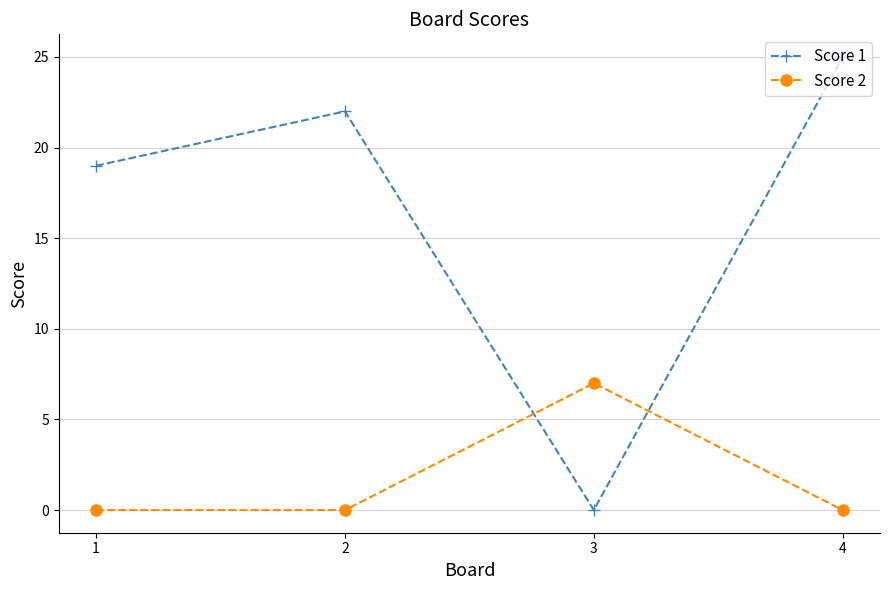

Where do Score 1 and Score 2 first cross each other?

2 and 3